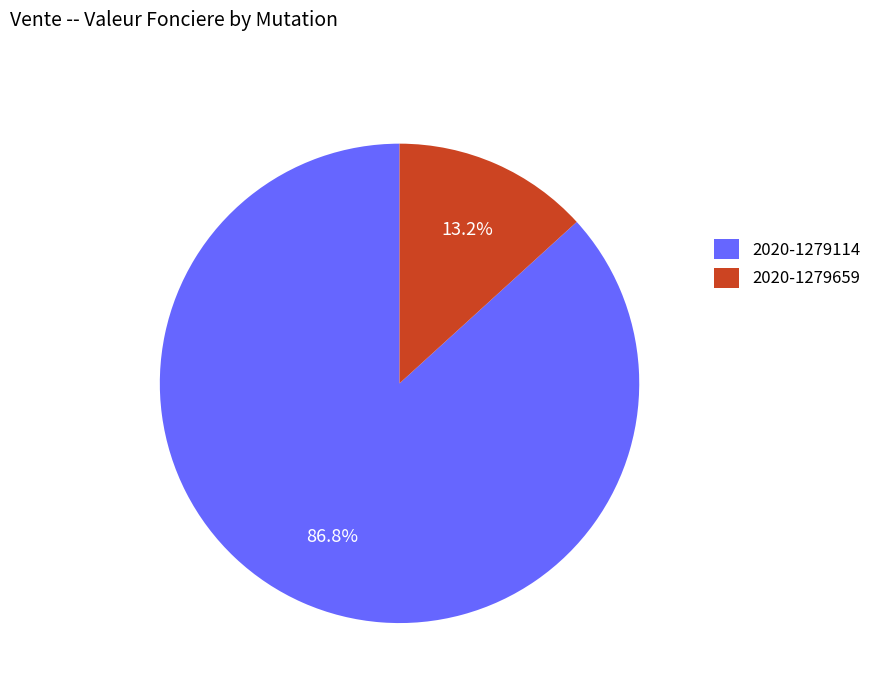

The 2020-1279659 slice represents 13% of the pie. True or false?

True